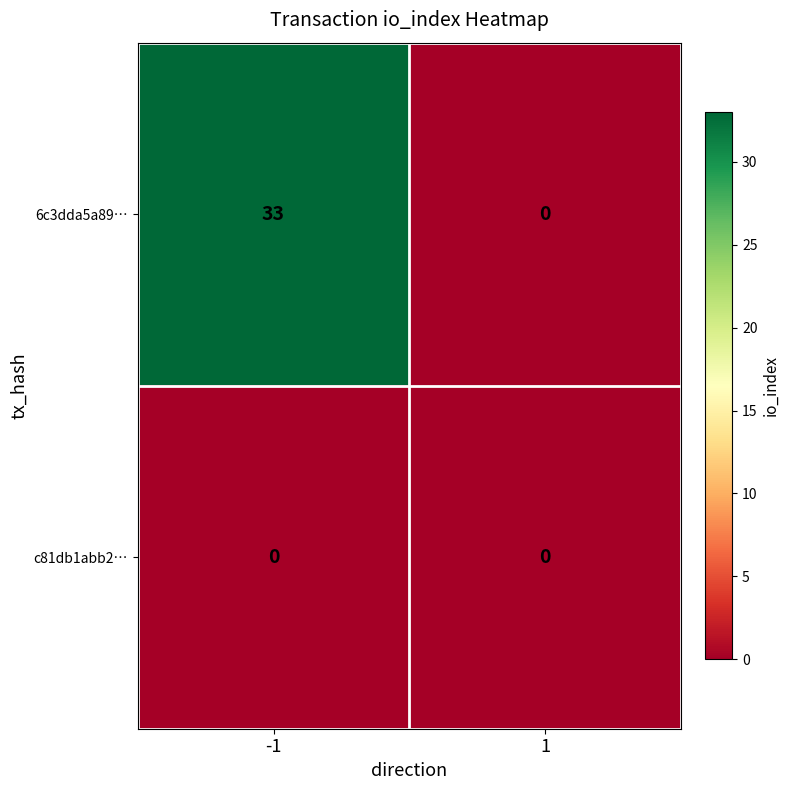

Which series changed the most between -1 and 1?

6c3dda5a89…